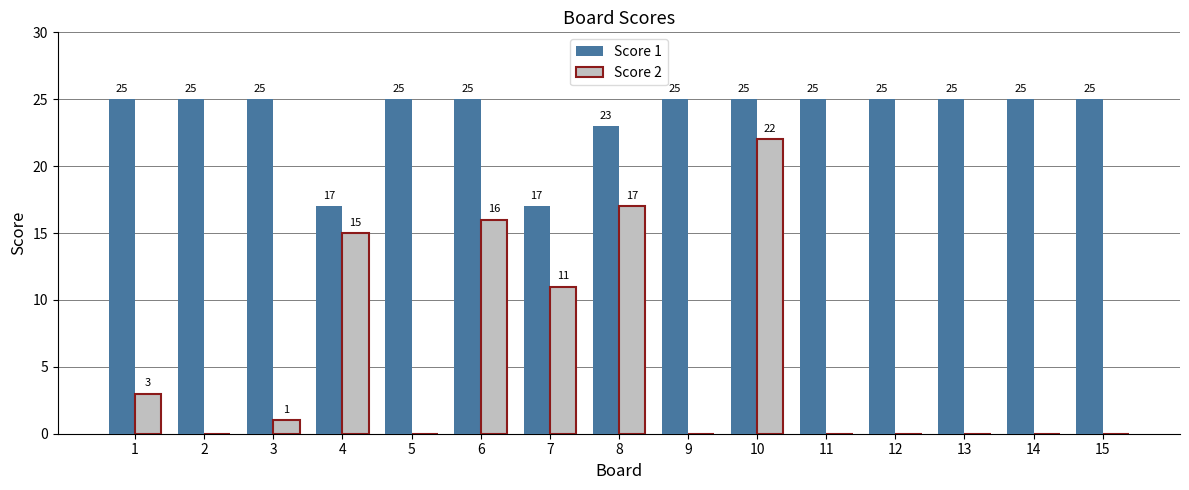

What is the sum of the Score 1 values at 1 and 13?

50